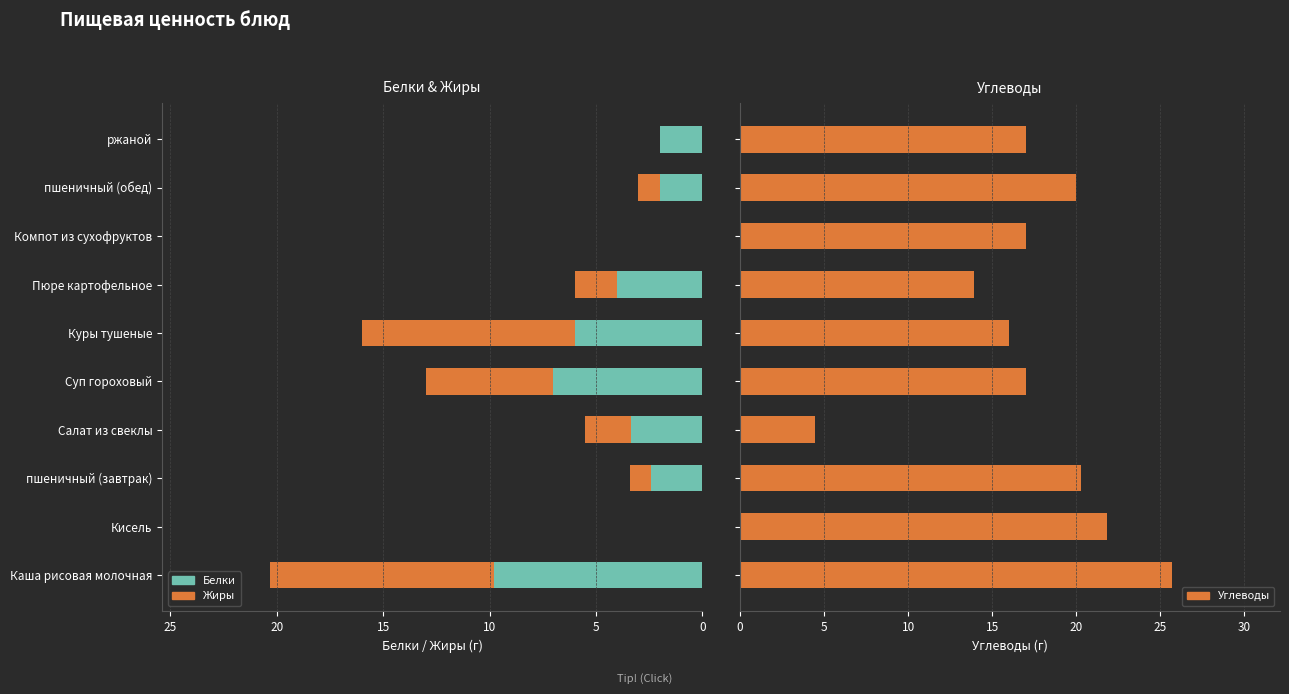

How many data points in Белки are less than 3?

5